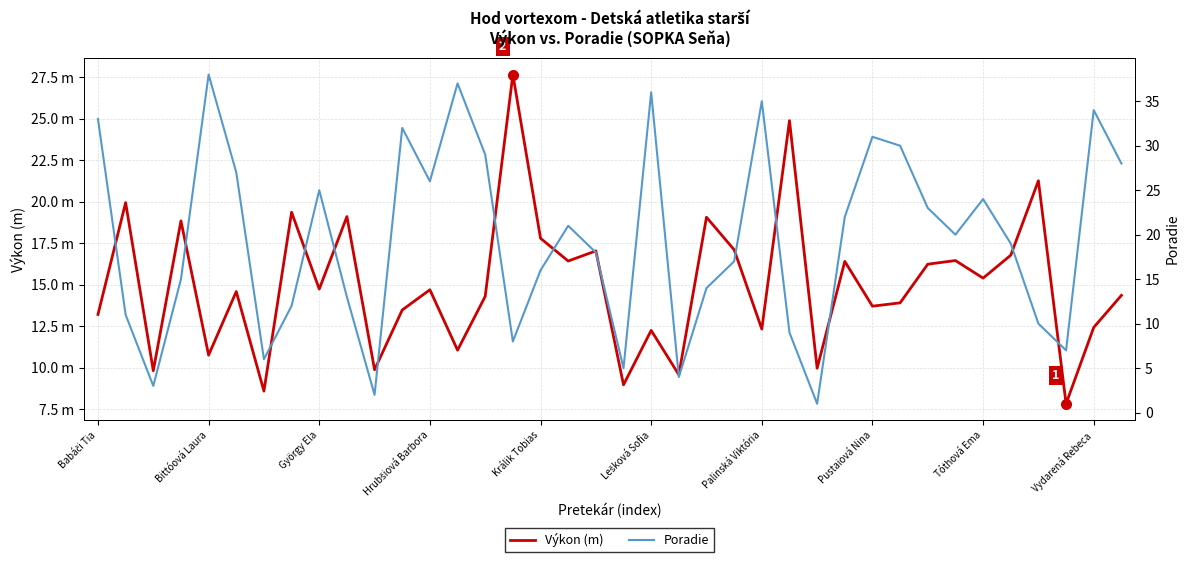

Reading left to right, extract all data points from this chart.

Výkon (m): 13.2	19.9	9.8	18.8	10.8	14.6	8.6	19.4	14.7	19.1	9.9	13.5	14.7	11.1	14.3	27.7	17.8	16.4	17.0	9.0	12.2	9.6	19.1	17.1	12.3	24.9	10.0	16.4	13.7	13.9	16.2	16.4	15.4	16.8	21.3	7.8	12.4	14.3
Poradie: 33.0	11.0	3.0	15.0	38.0	27.0	6.0	12.0	25.0	13.0	2.0	32.0	26.0	37.0	29.0	8.0	16.0	21.0	18.0	5.0	36.0	4.0	14.0	17.0	35.0	9.0	1.0	22.0	31.0	30.0	23.0	20.0	24.0	19.0	10.0	7.0	34.0	28.0